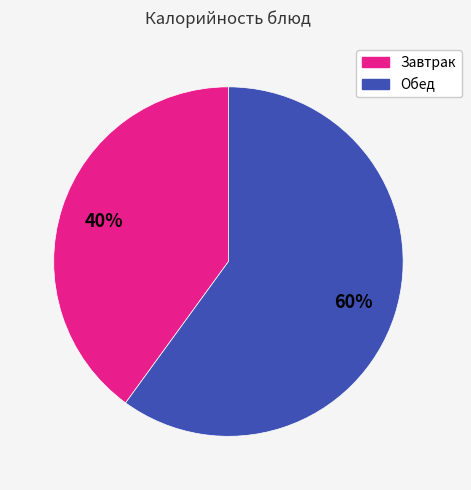

To the nearest percent, what is the difference between the largest and smallest slice percentages?

20%